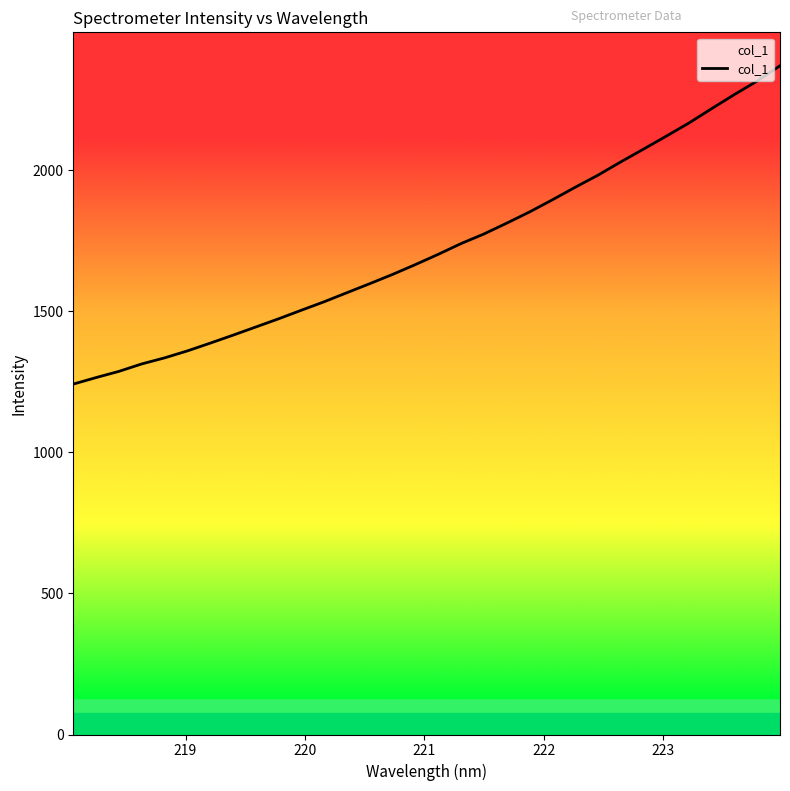

What is the maximum value shown in the chart?

2369.4